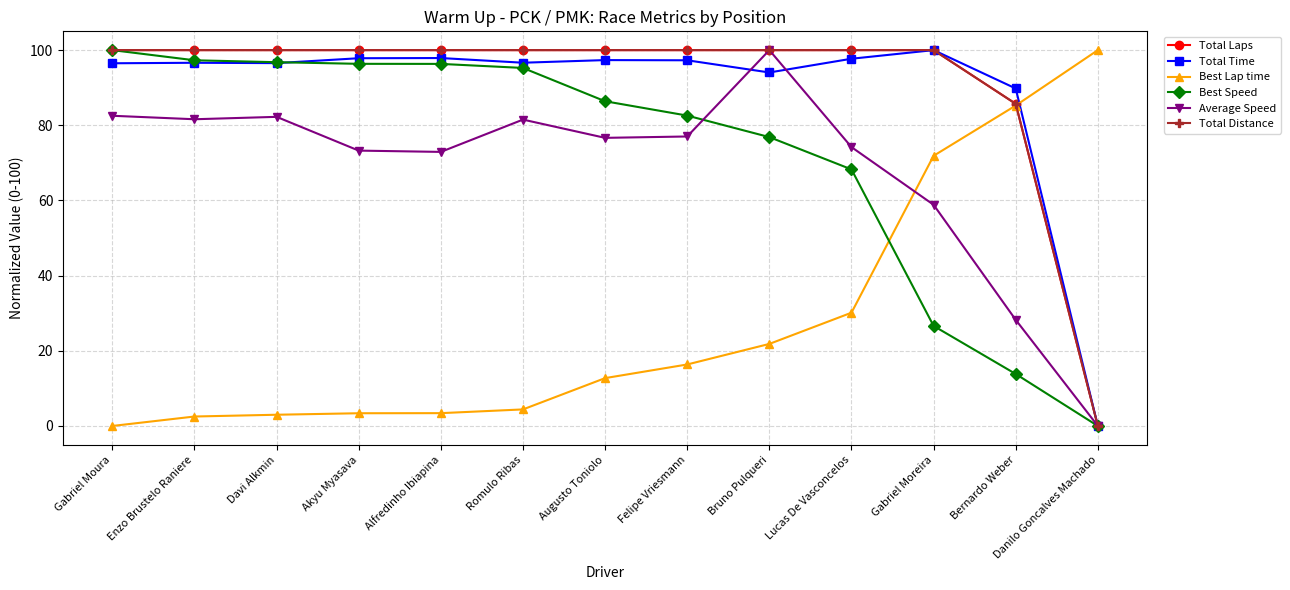

How many interior local peaks does the Total Time series have?

4